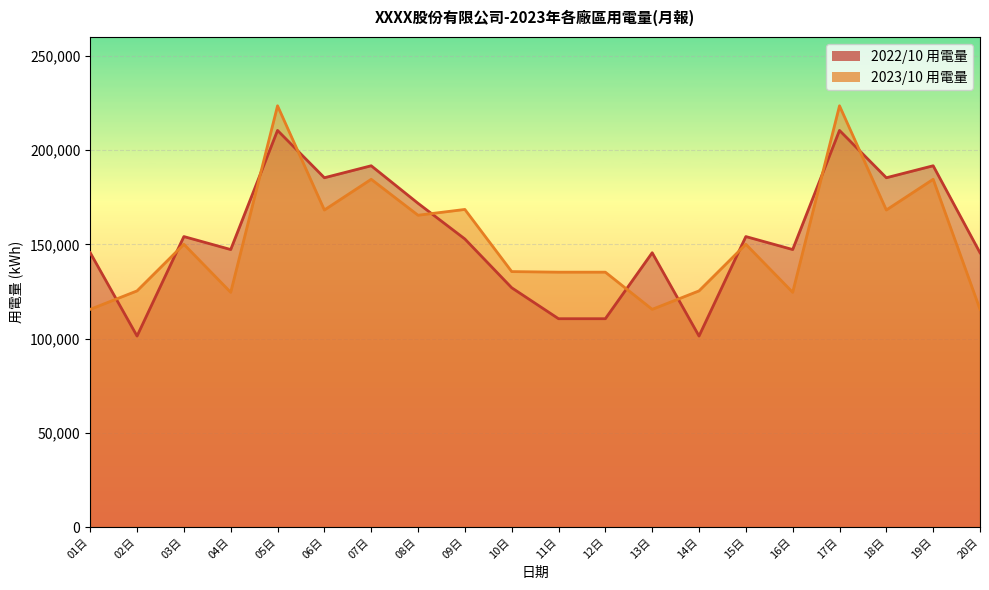

What is the sum of all 2023/10 用電量 values?

3039083.6